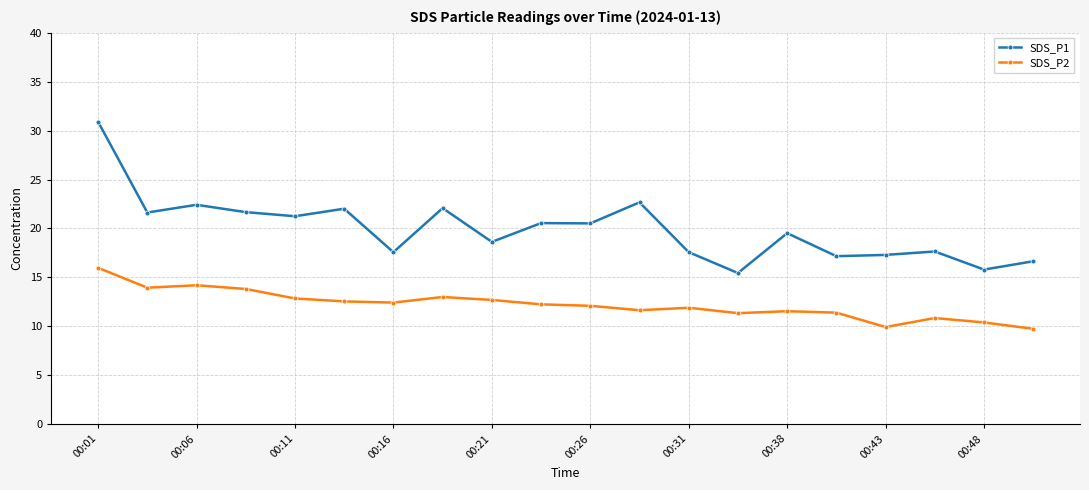

Which series has the largest total across all categories?

SDS_P1